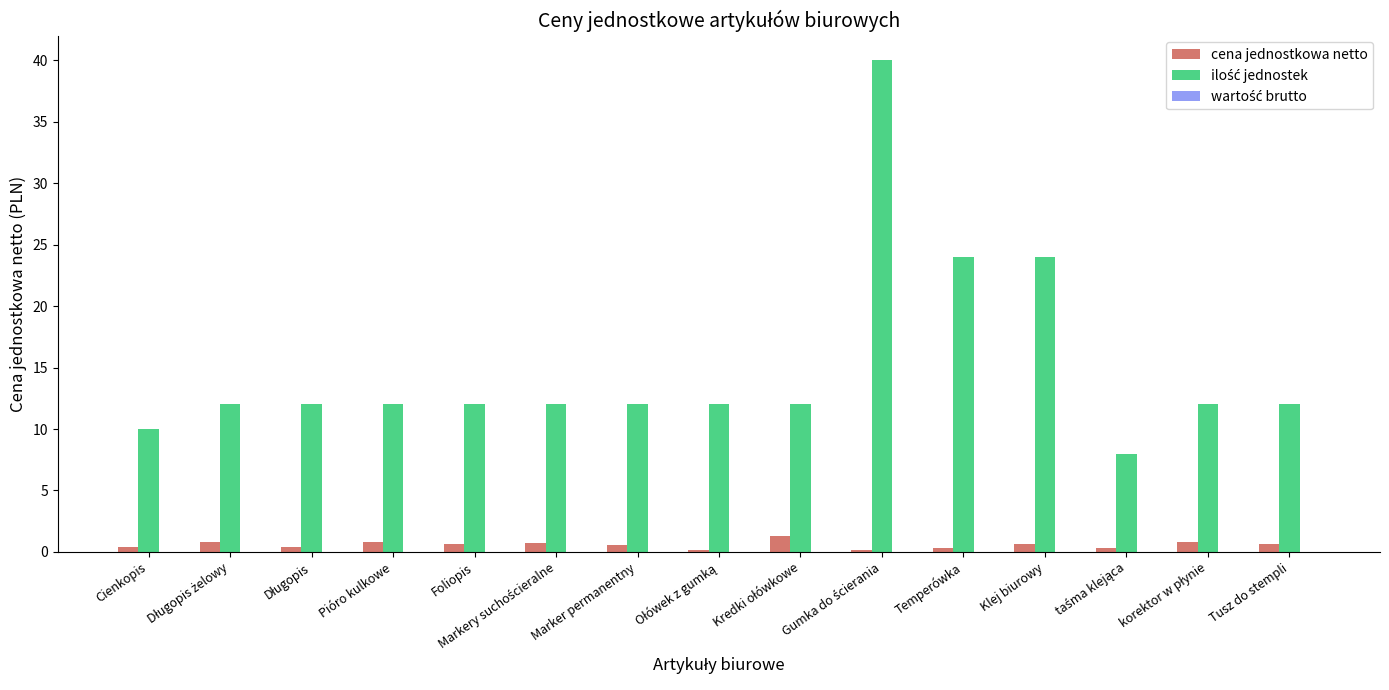

How many bars are there in total?

30